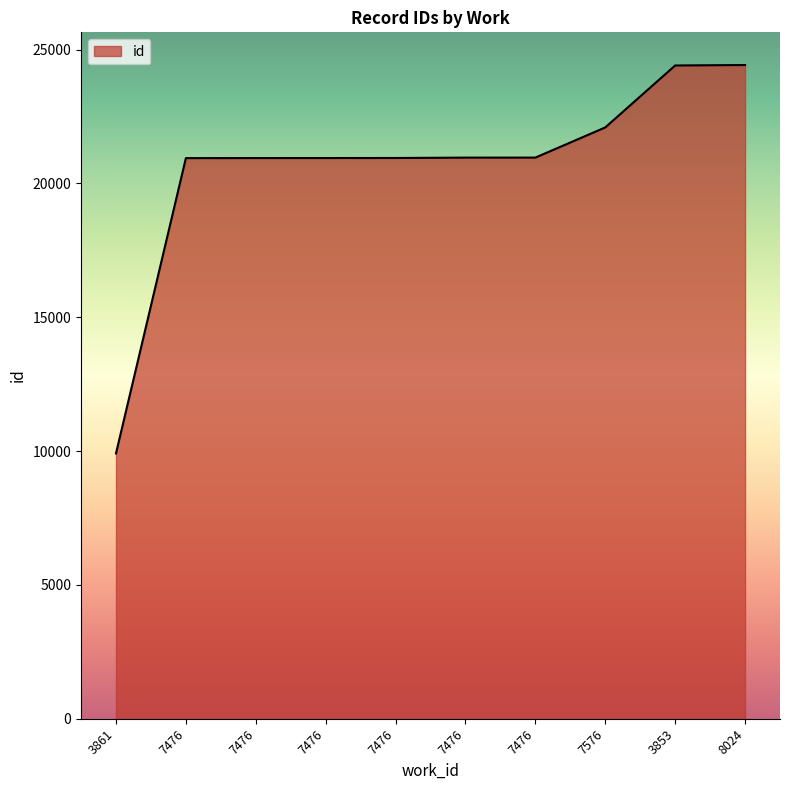

What is the label of the 8th point from the right?

7476